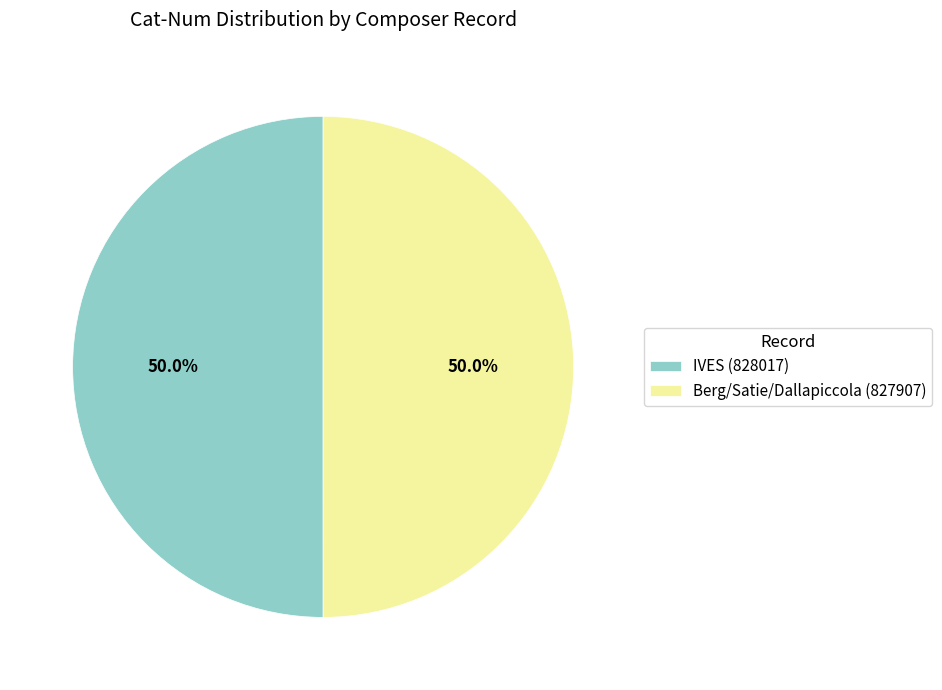

What percentage do Berg/Satie/Dallapiccola (827907) and IVES (828017) together represent?

100.0%